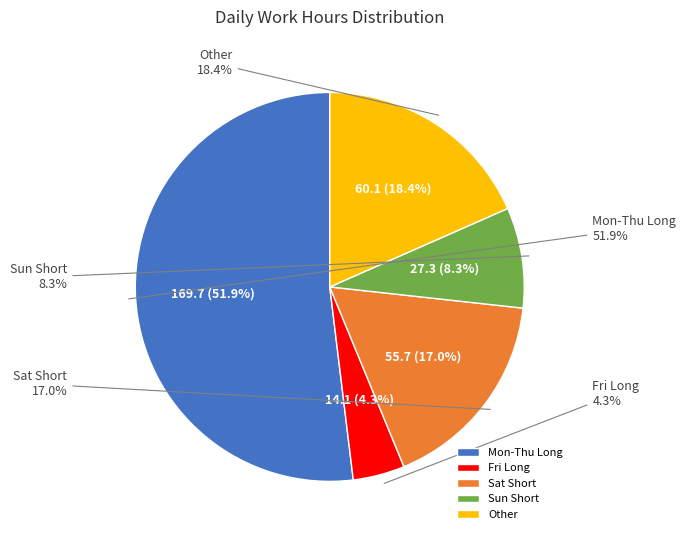

Is it true that Day 1 (Tue) is 1% of the pie?

False